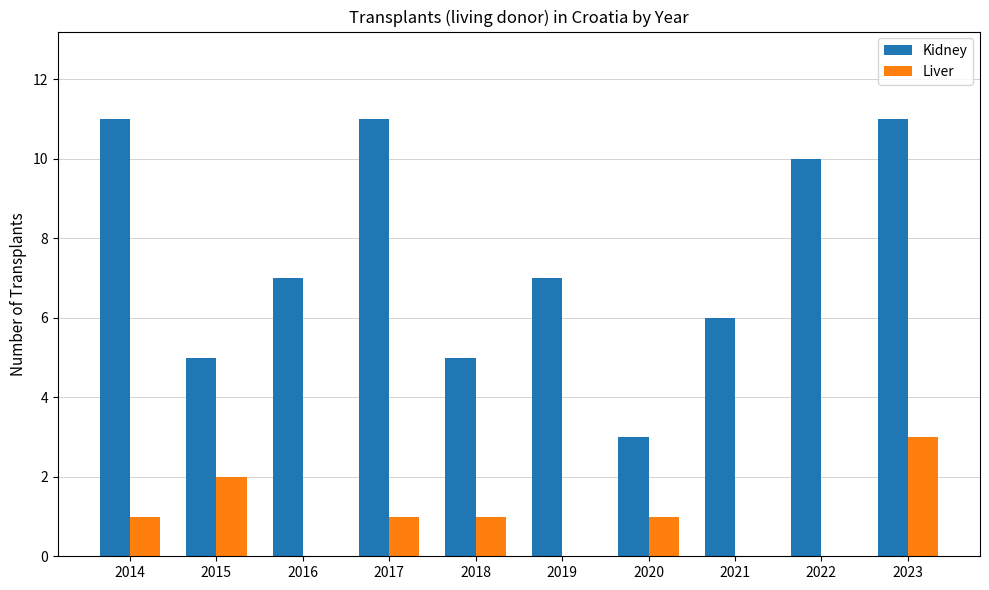

Which series has the largest total across all categories?

Kidney